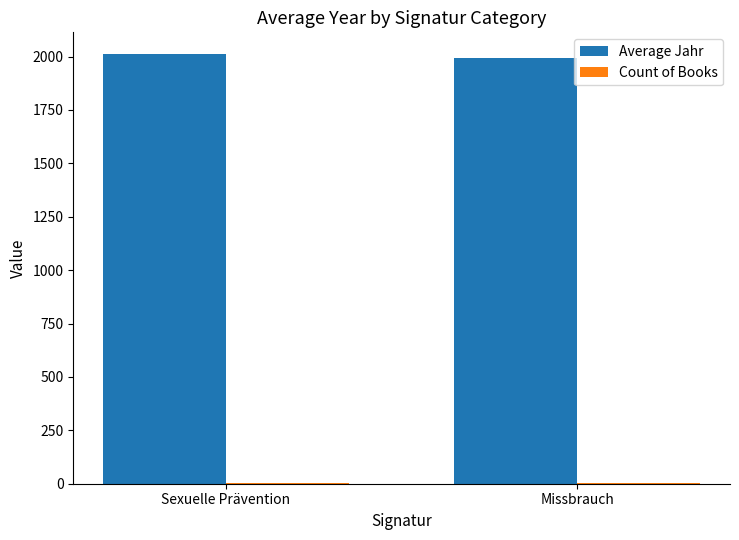

Which series has the largest total across all categories?

Average Jahr